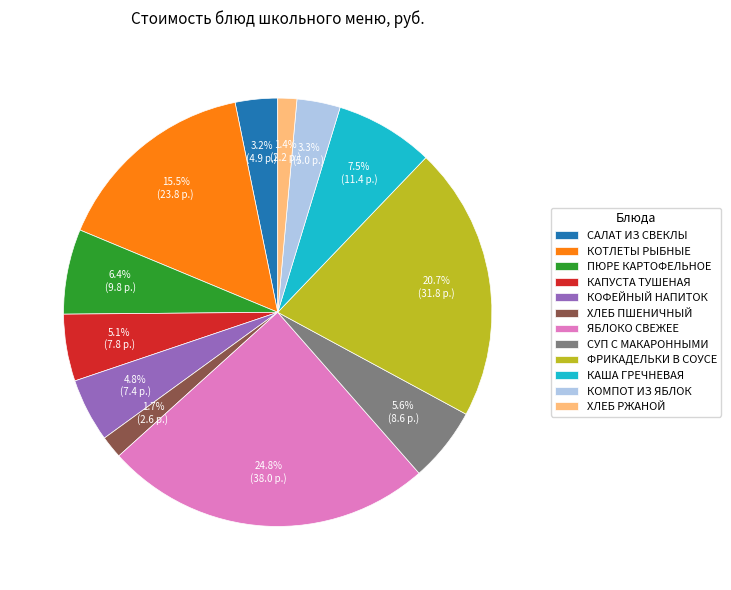

Is there any slice that represents more than half of the pie?

No